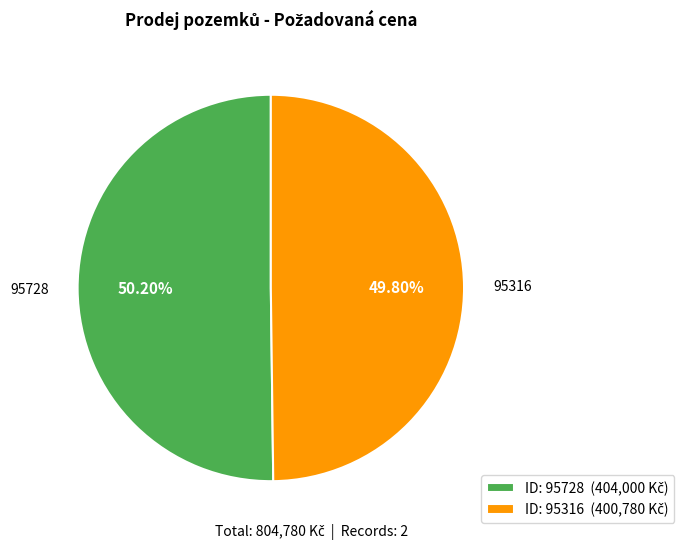

To the nearest percent, what is the average slice percentage?

50%